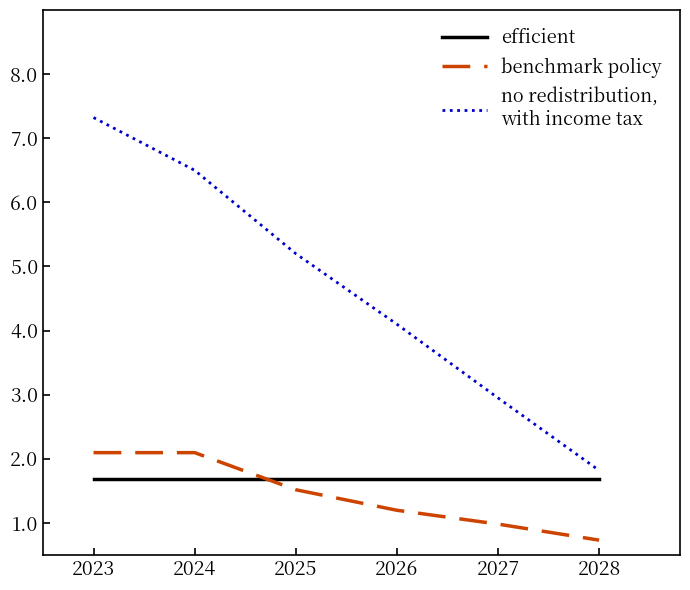

Does the chart have visible grid lines?

No